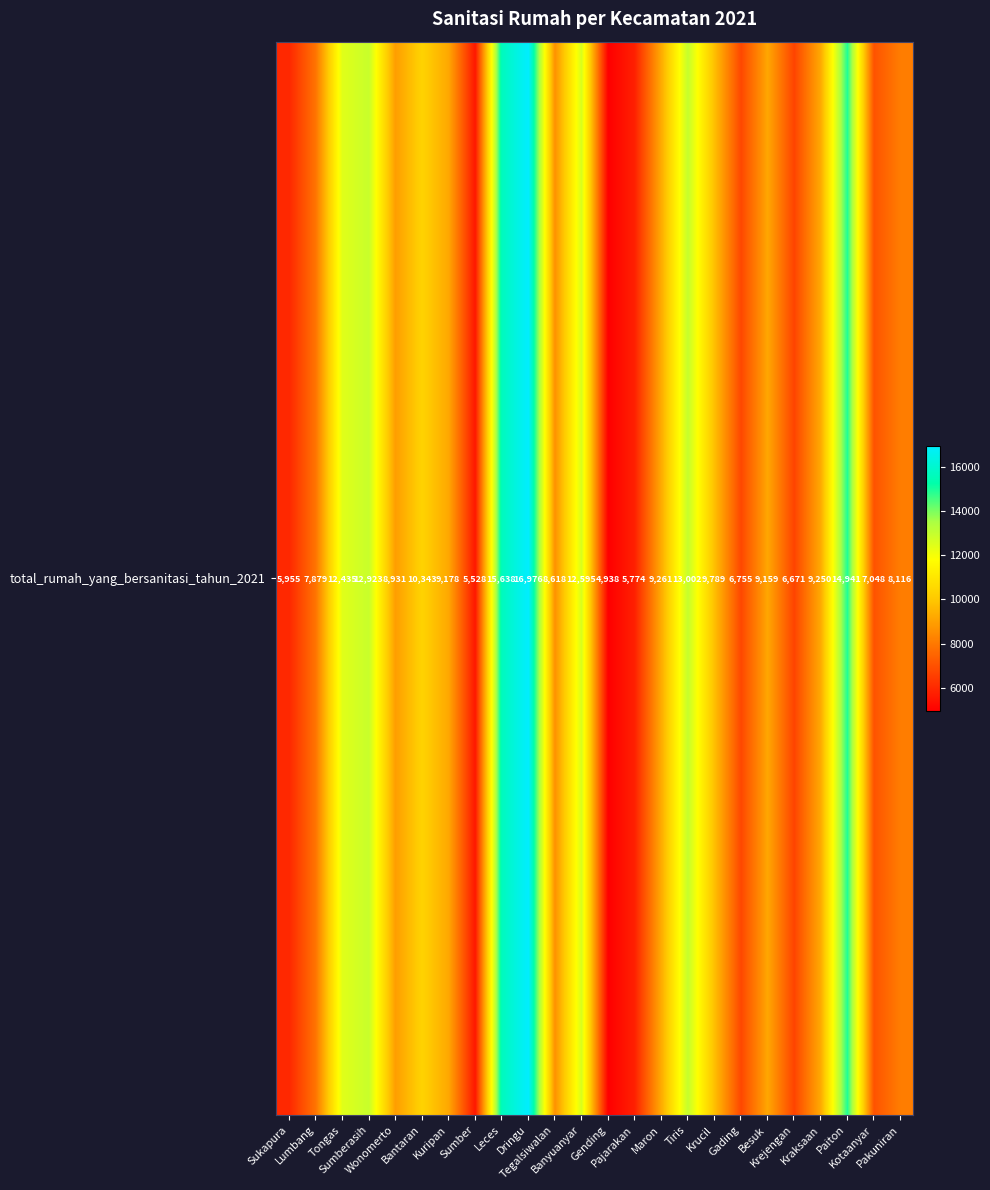

Which category has the lowest value across all series?

Gending